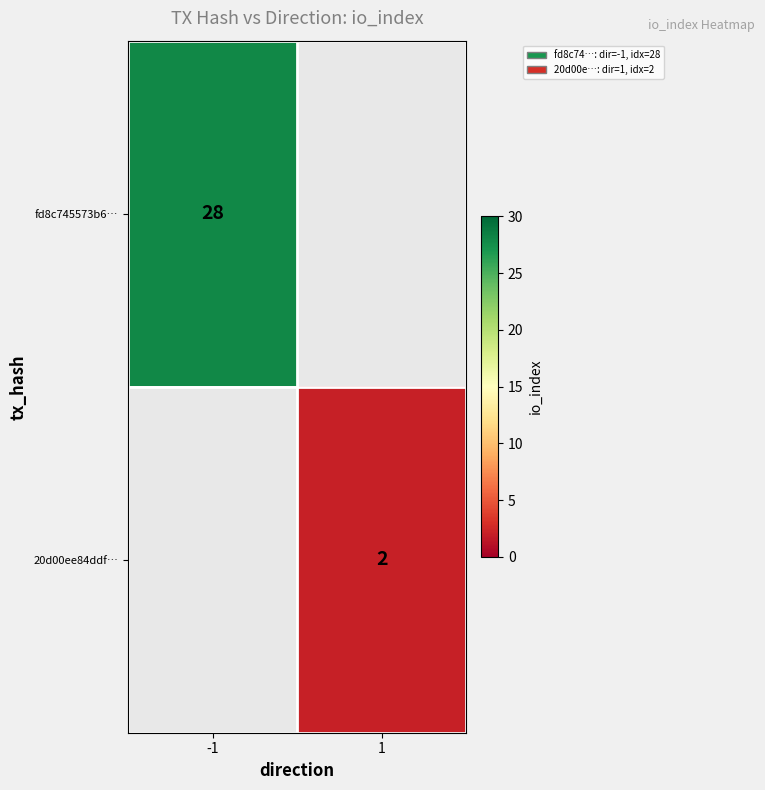

The 20d00ee84ddf… series shows 3 at 1. True or false?

False